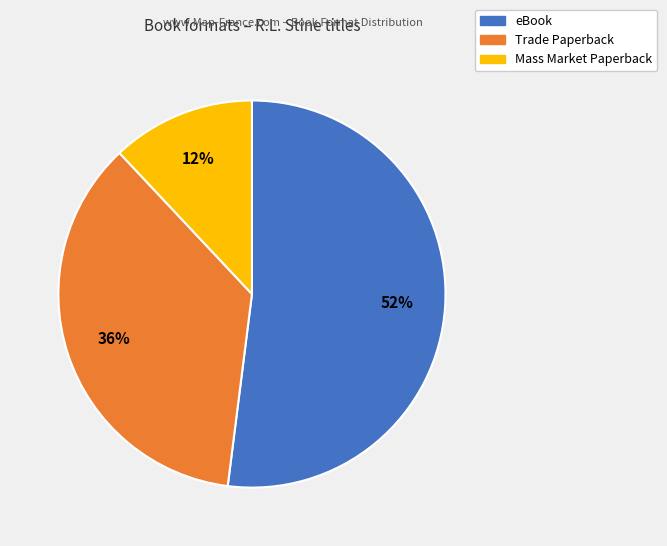

Is there a majority slice in this chart?

Yes